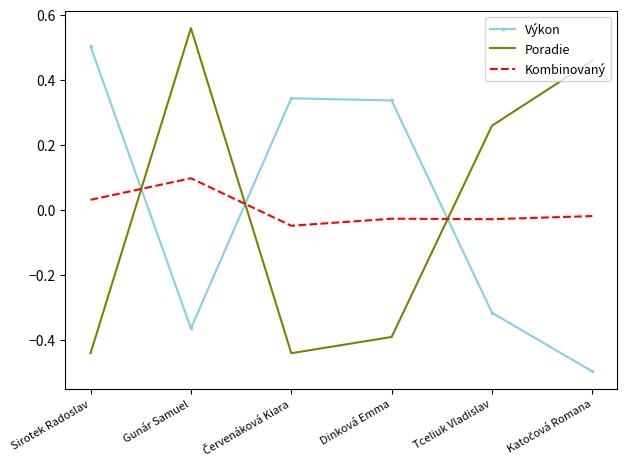

True or false: Poradie has a value of -0.7 at Dinková Emma.

False